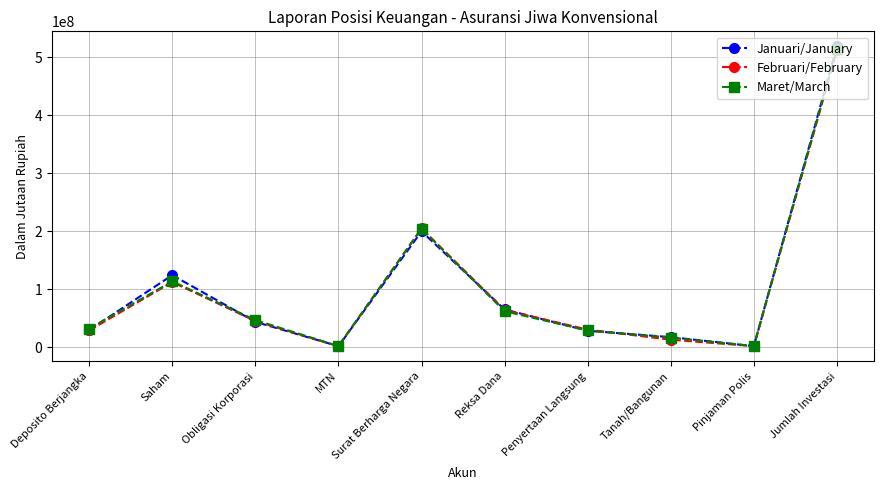

Which category has the highest value across all series?

Jumlah Investasi